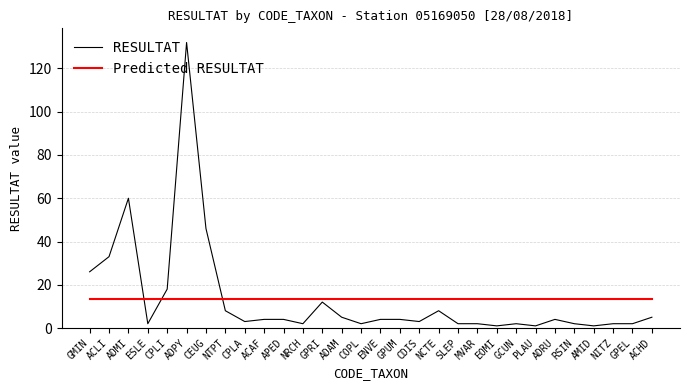

List the series in order of their peak value, highest first.

RESULTAT, Predicted RESULTAT